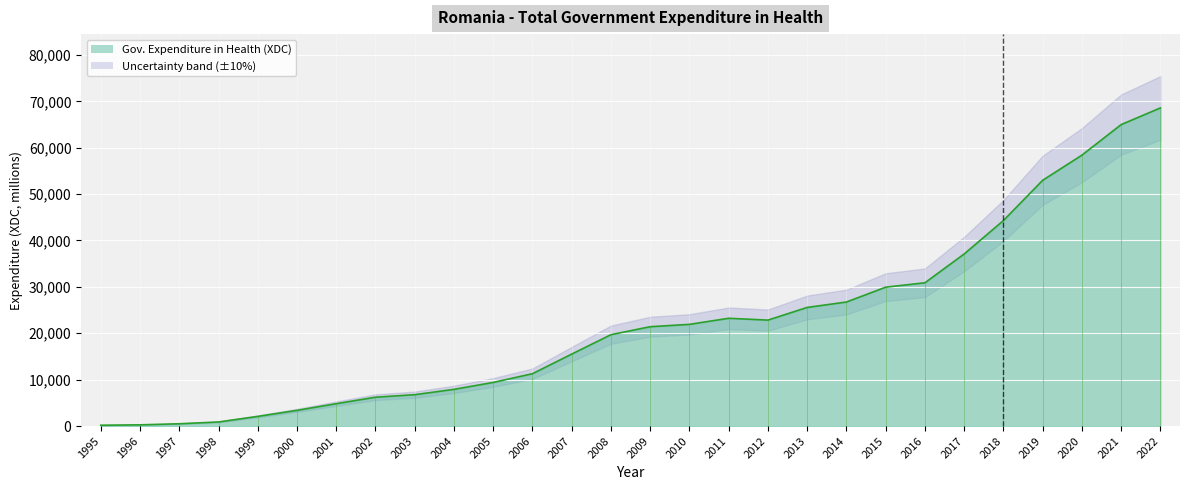

List the labels in order of value, largest first.

2022, 2021, 2020, 2019, 2018, 2017, 2016, 2015, 2014, 2013, 2011, 2012, 2010, 2009, 2008, 2007, 2006, 2005, 2004, 2003, 2002, 2001, 2000, 1999, 1998, 1997, 1996, 1995